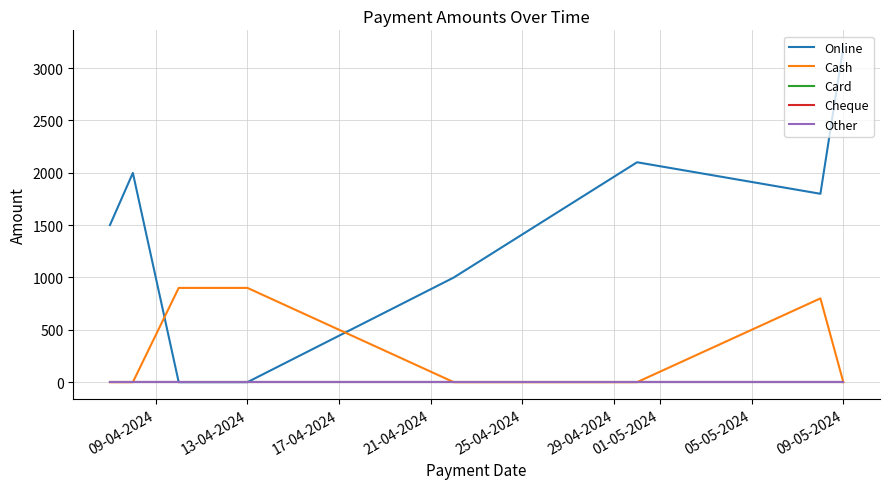

Does the chart display data point markers on the line(s)?

No